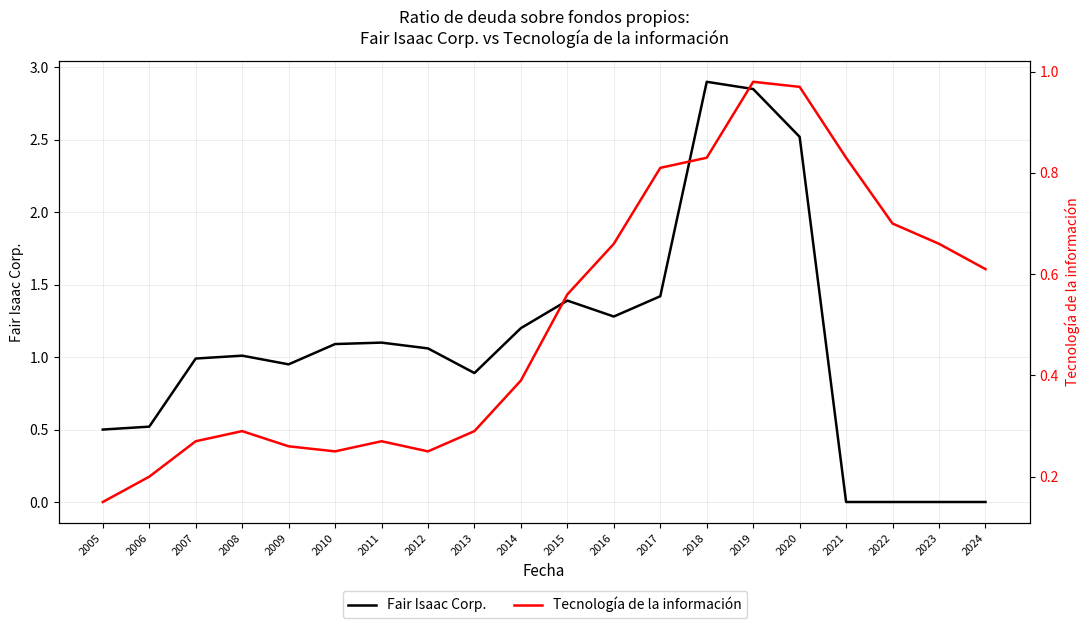

Which category has the lowest value across all series?

2021